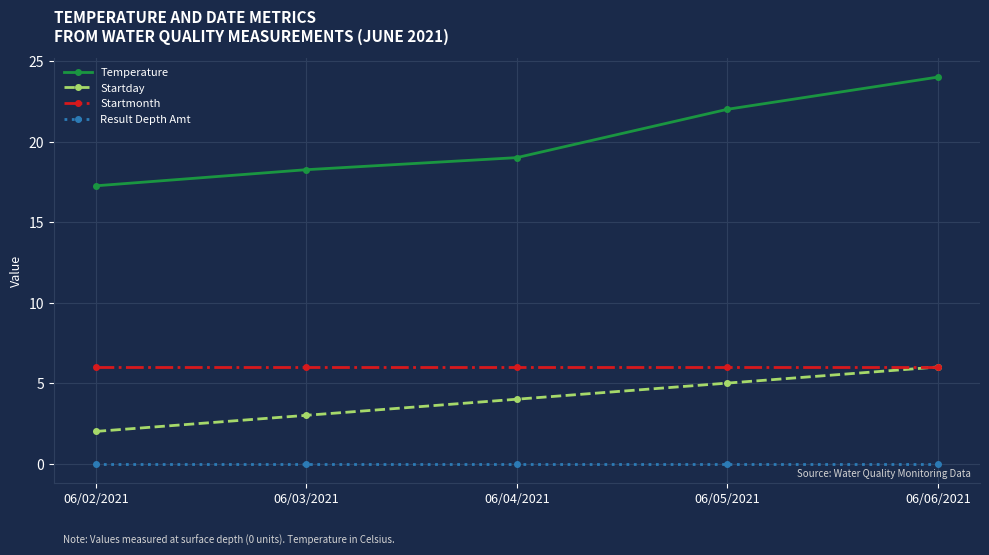

True or false: Temperature and Startday cross at least once.

False